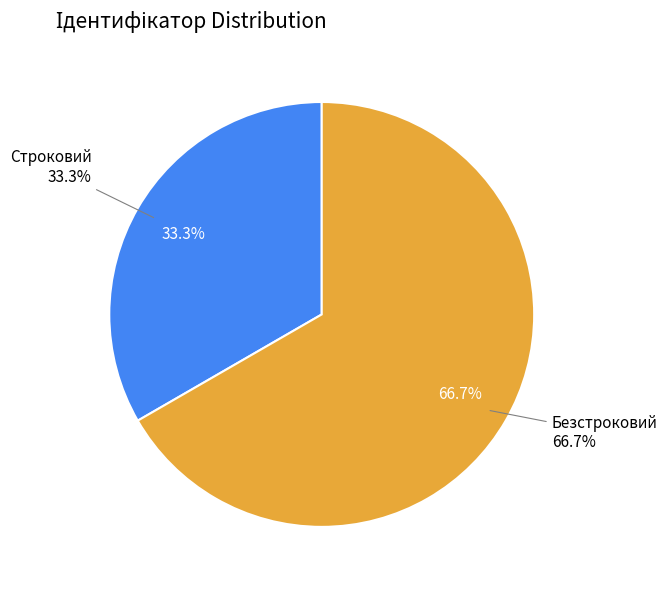

To the nearest percent, what percentage of the pie is Строковий?

33%